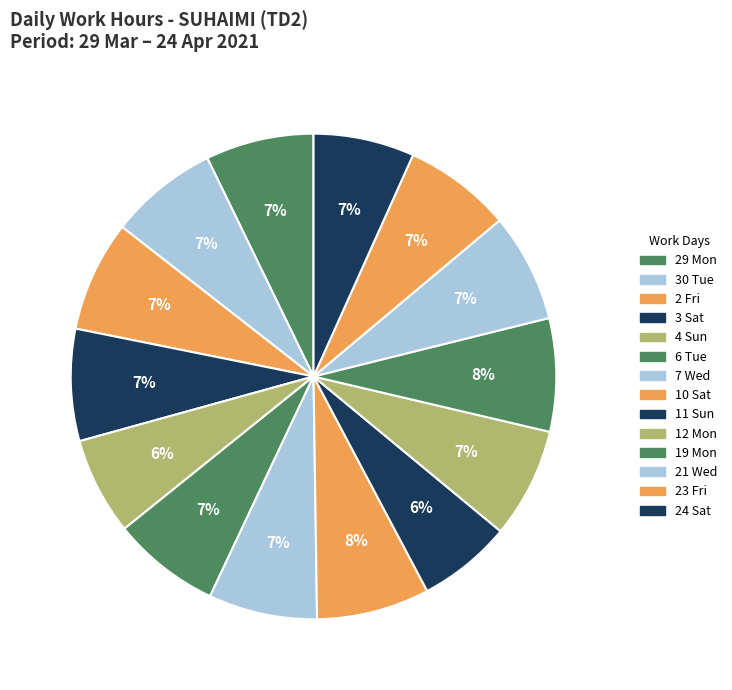

What is the ratio of the value at 21 Wed to the value at 11 Sun?

1.2